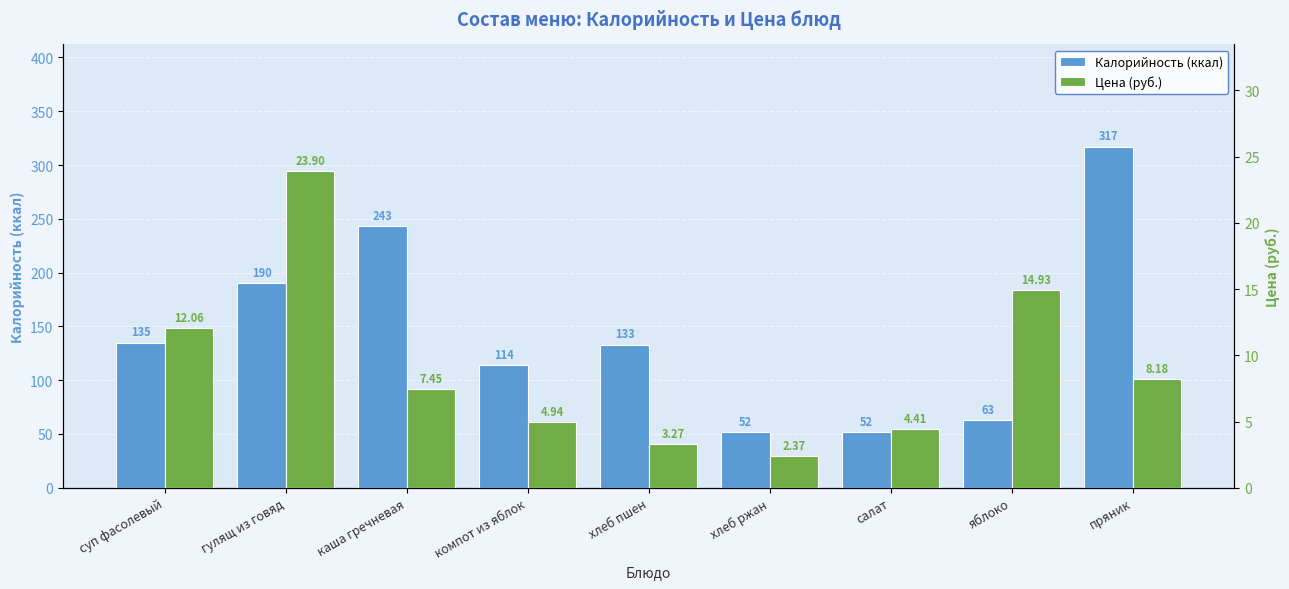

The value of Калорийность (ккал) at суп фасолевый is 135.0. True or false?

True